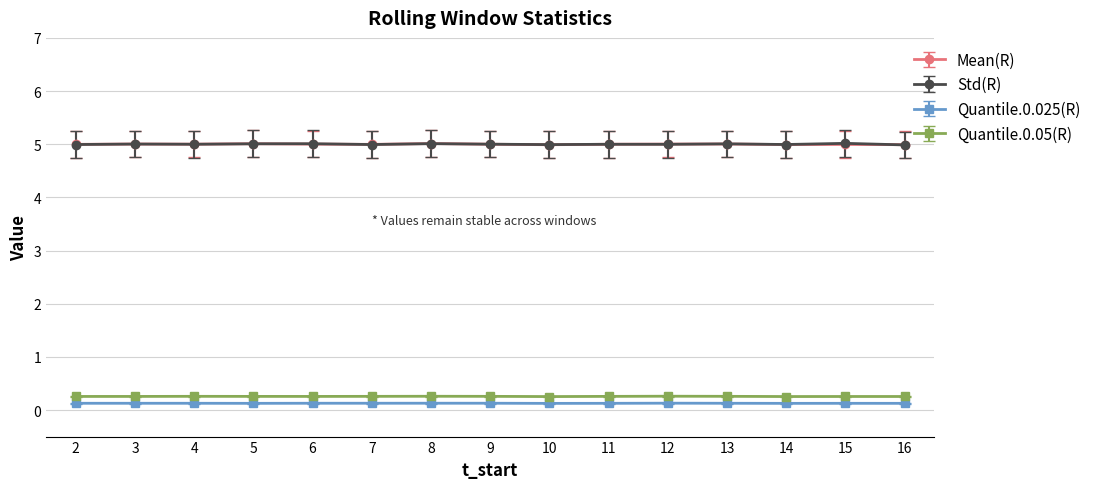

Is the value of Quantile.0.025(R) at 8 greater than the value of Mean(R) at 4?

No